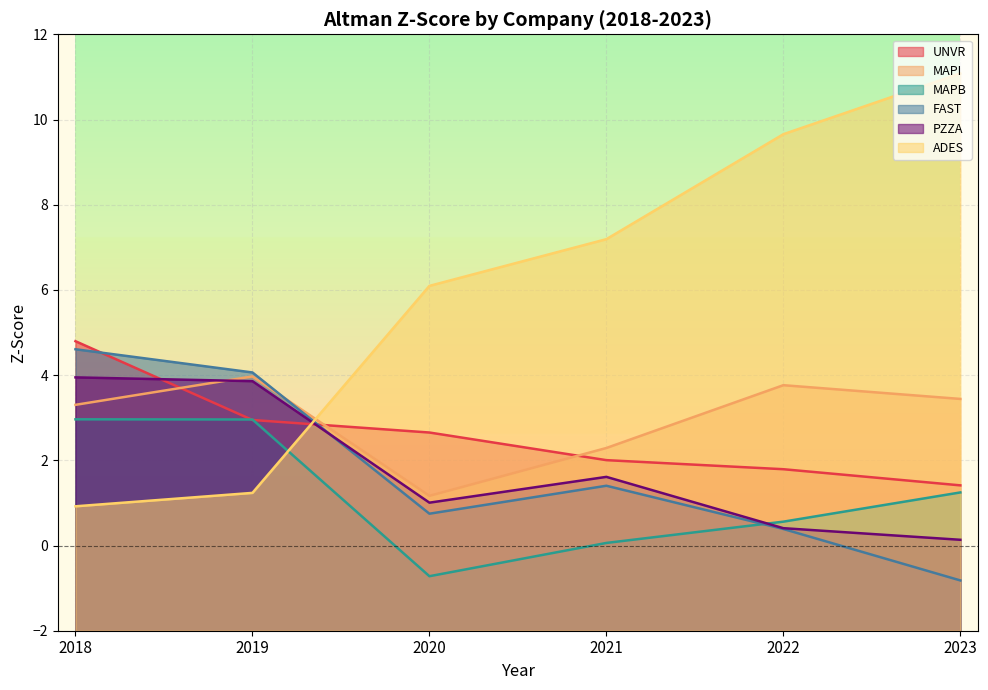

The value of FAST at 2019 is 4.1. True or false?

True